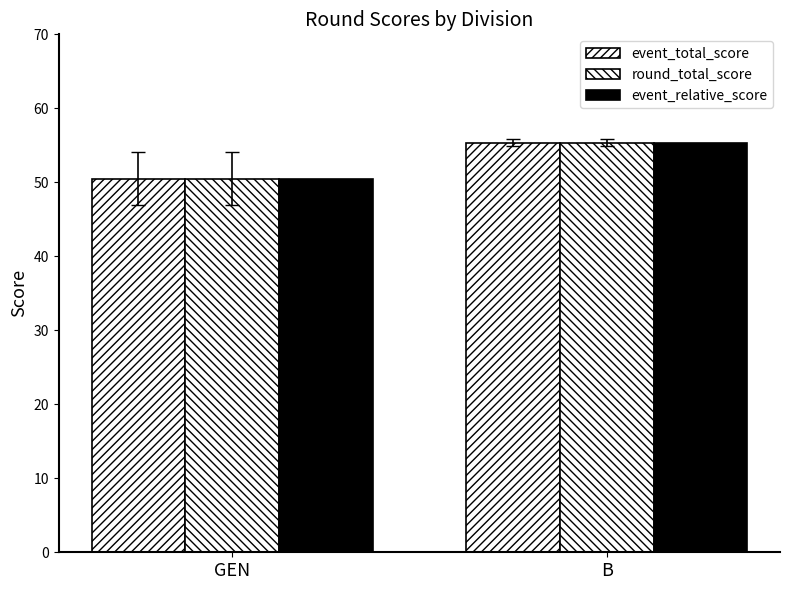

What is the difference between the maximum and minimum values in the event_relative_score series?

4.8